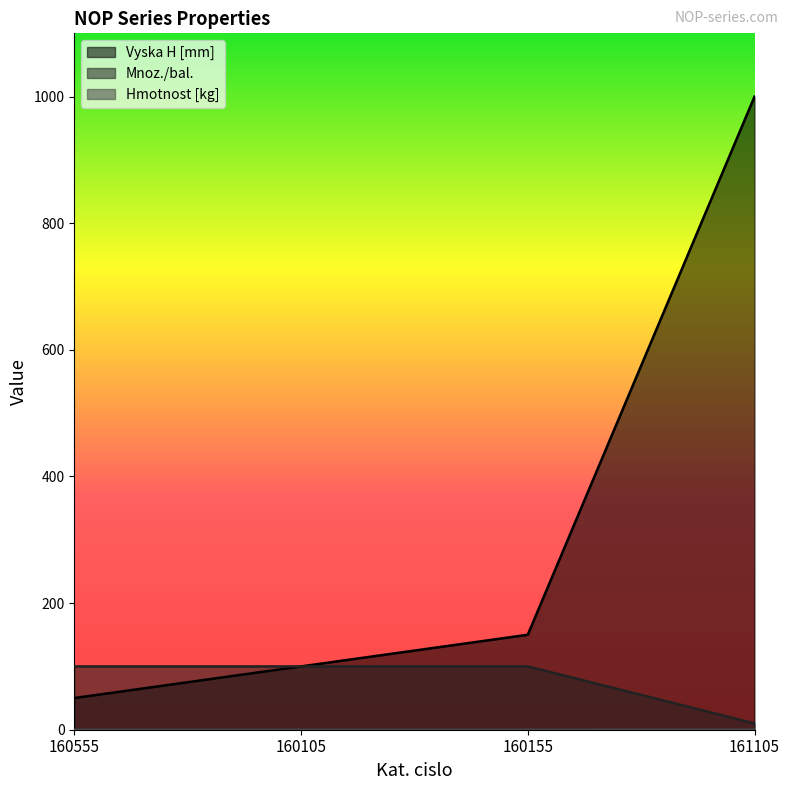

At how many categories does at least one series exceed 15?

4